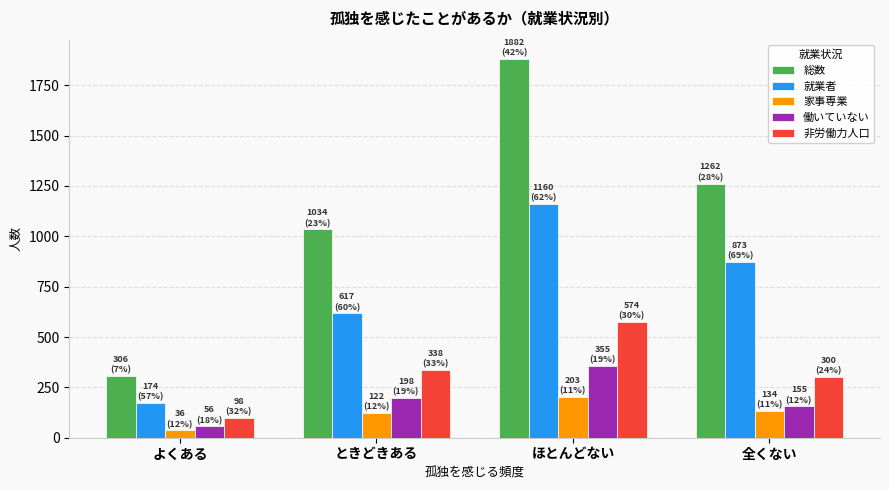

What is the sum of all 総数 values?

4484